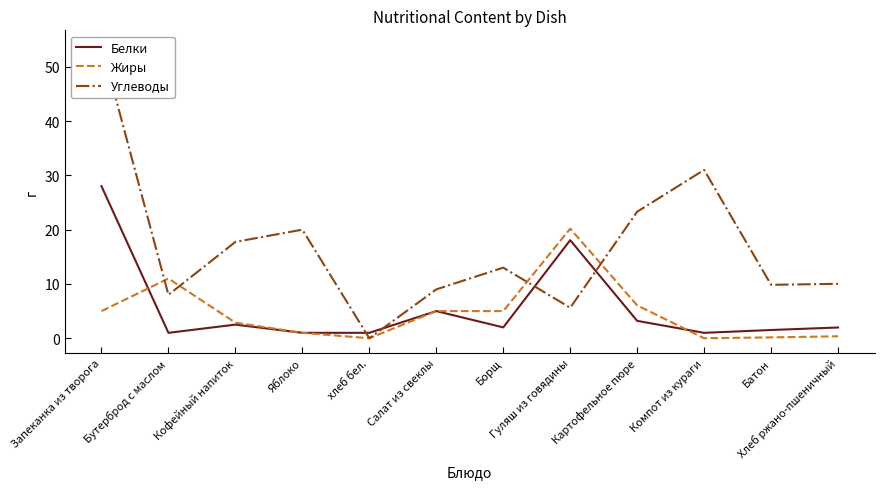

Is it true that Углеводы equals 12.1 at Салат из свеклы?

False